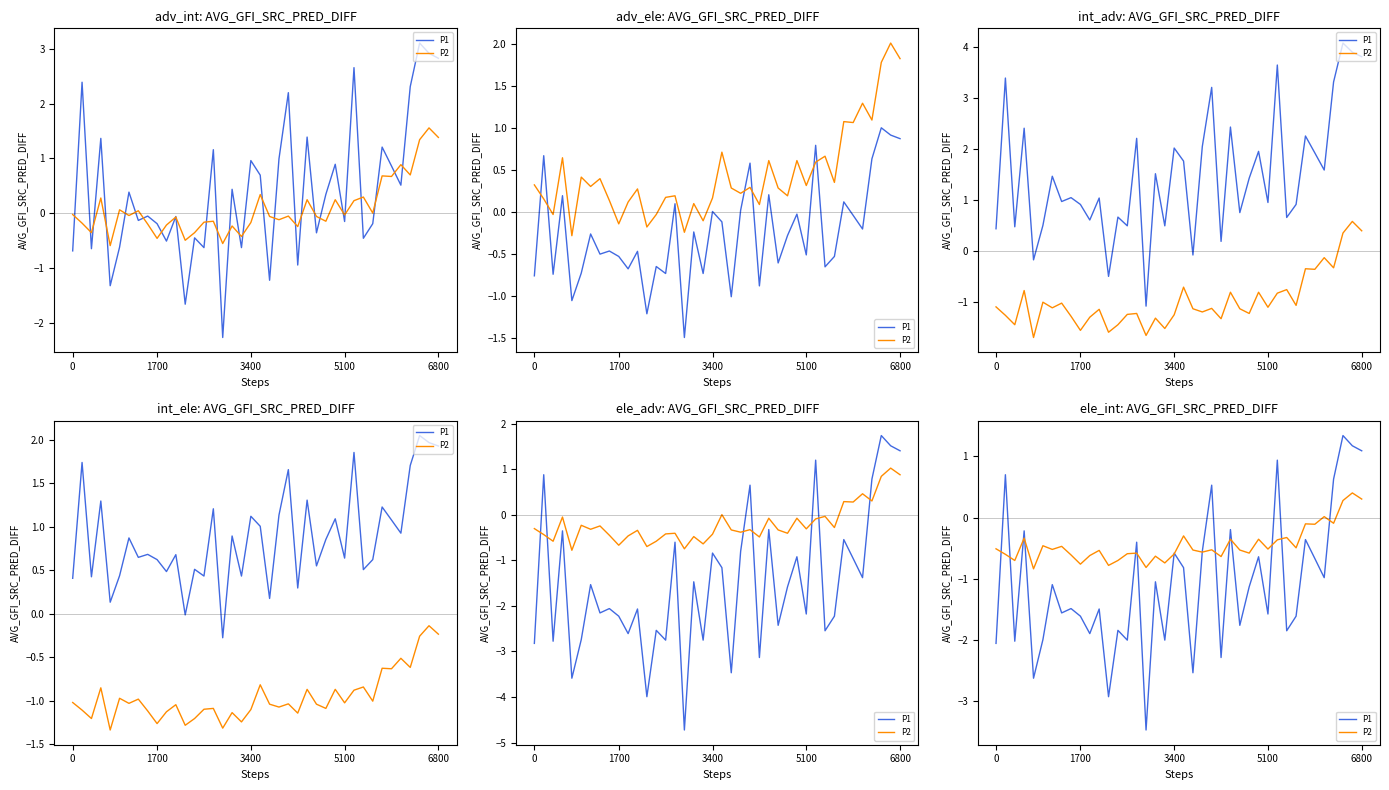

What is the average value of the P1 series?

-1.1